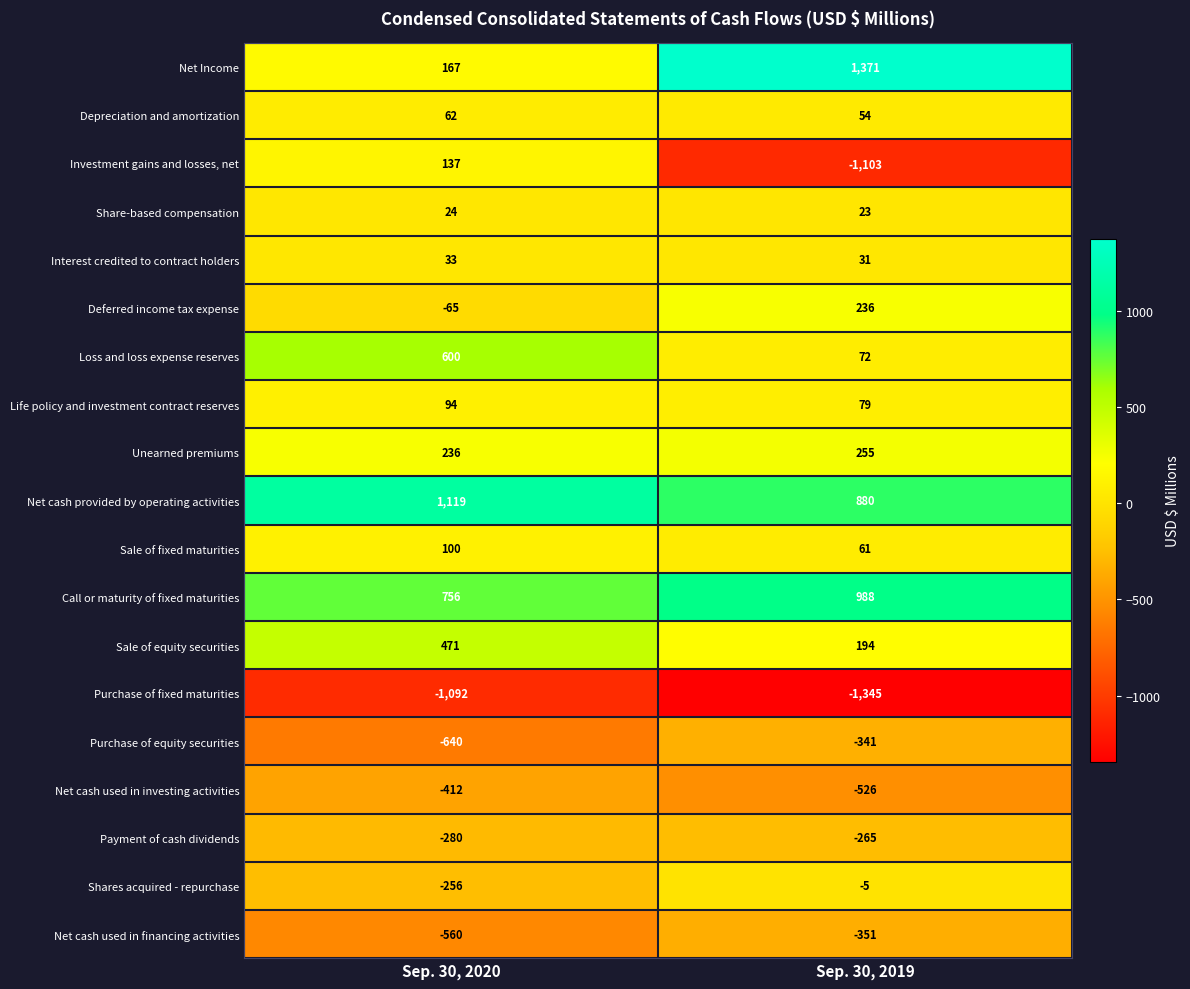

At which category is the sum across all series the highest?

Sep. 30, 2020